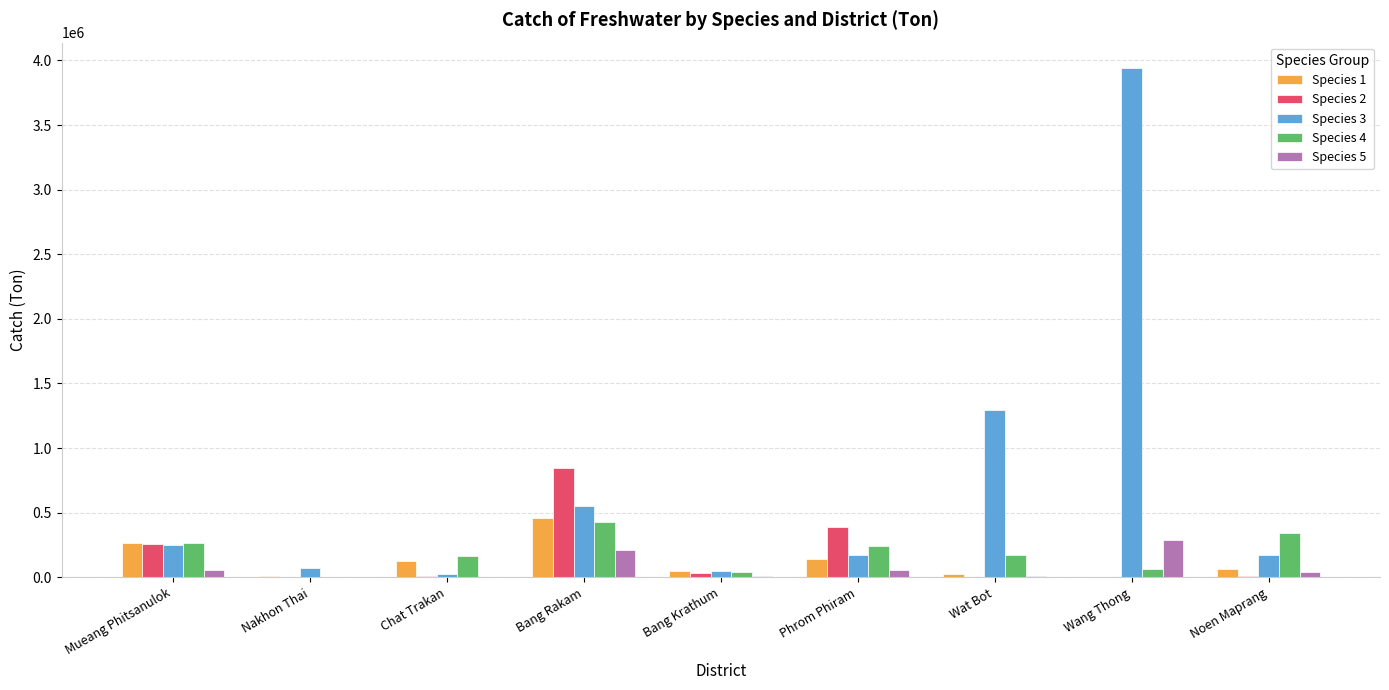

Which series has the largest range (max minus min)?

Species 3